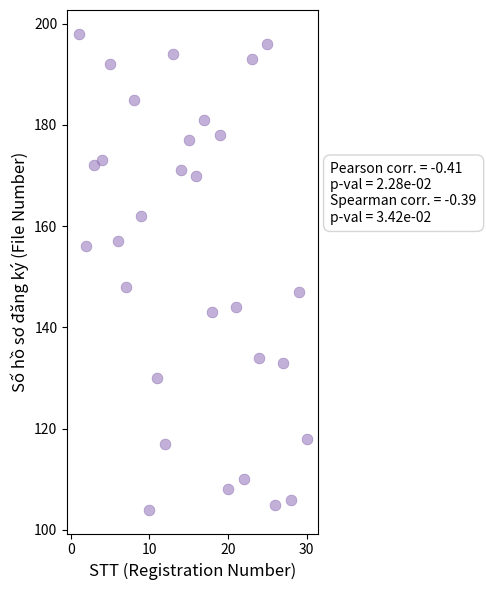

What is the range of X values (max minus min)?

29